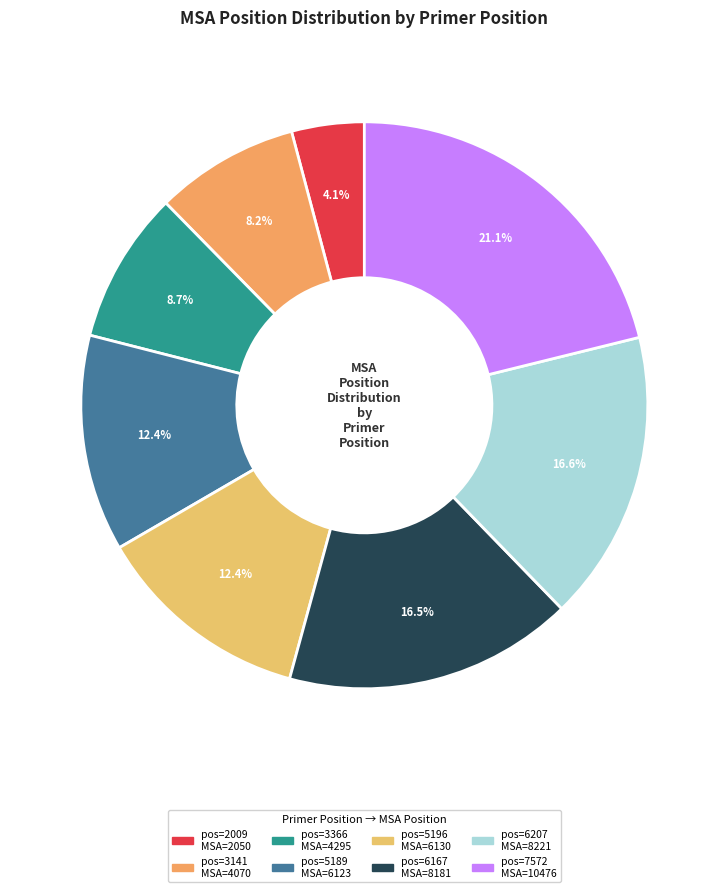

Is there a majority slice in this chart?

No